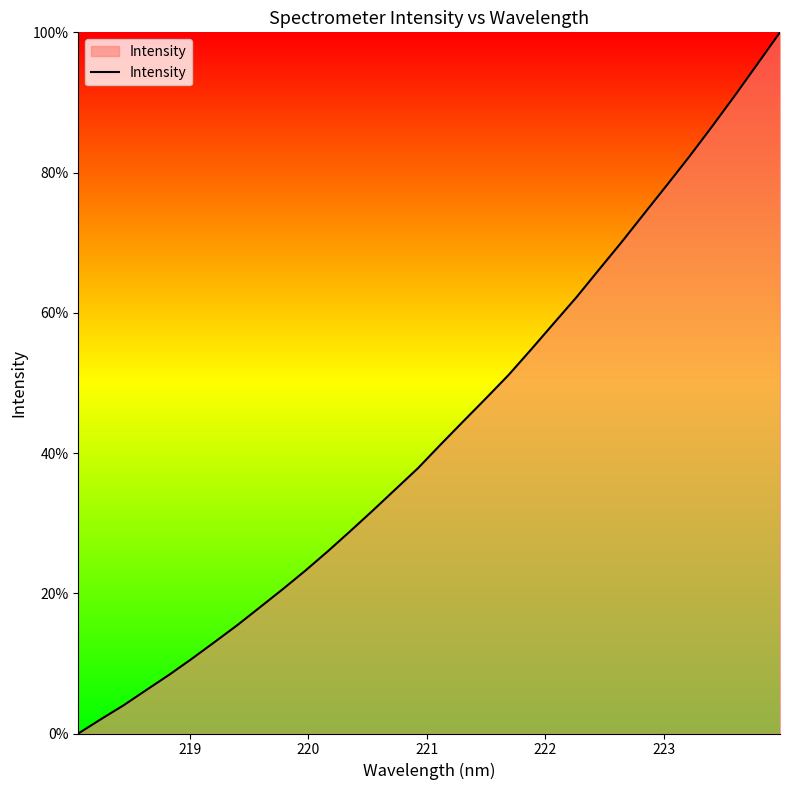

What is the difference between the maximum and minimum values?

100.0